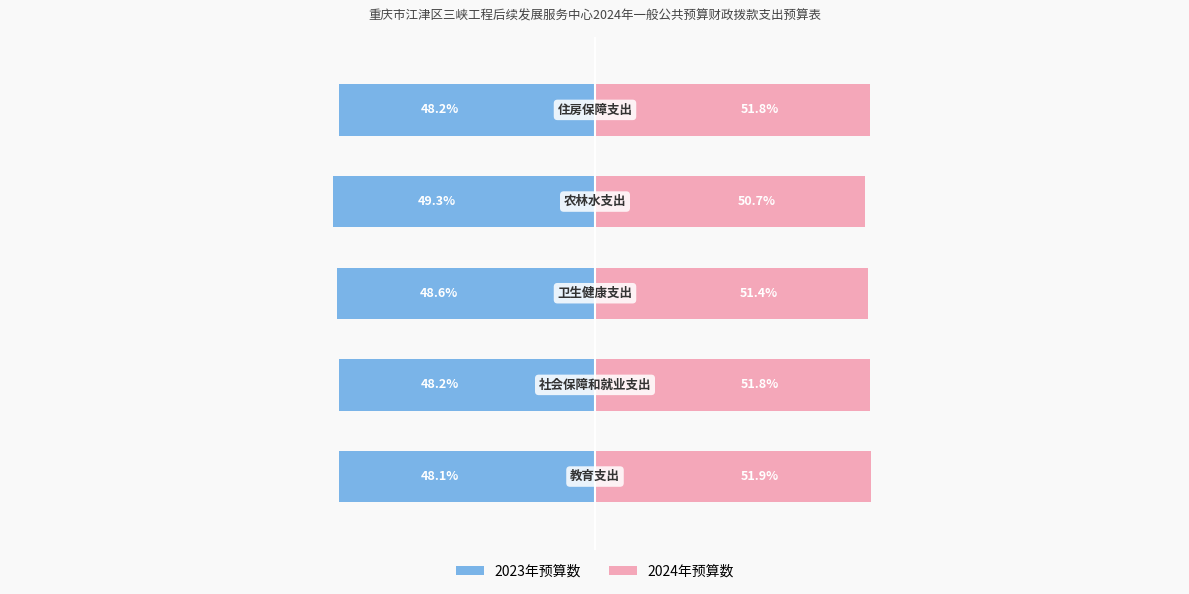

At how many categories does at least one series exceed 13?

5